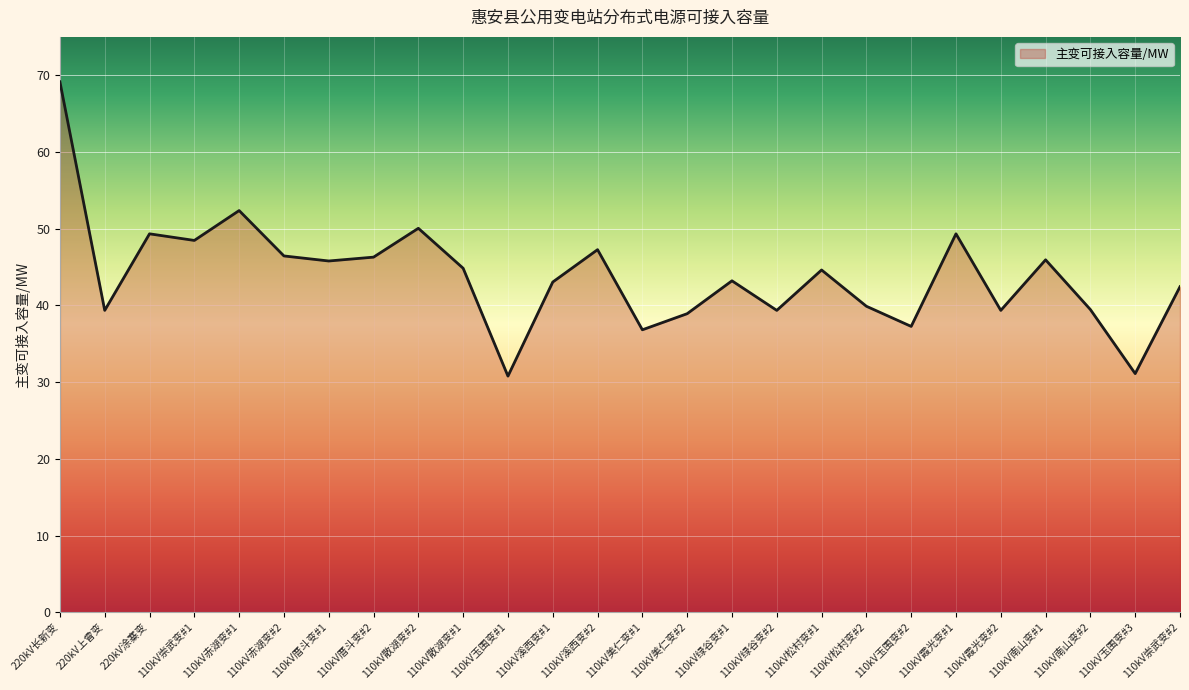

What is the change in value from 110kV美仁变#1 to 110kV美仁变#2?

+2.1